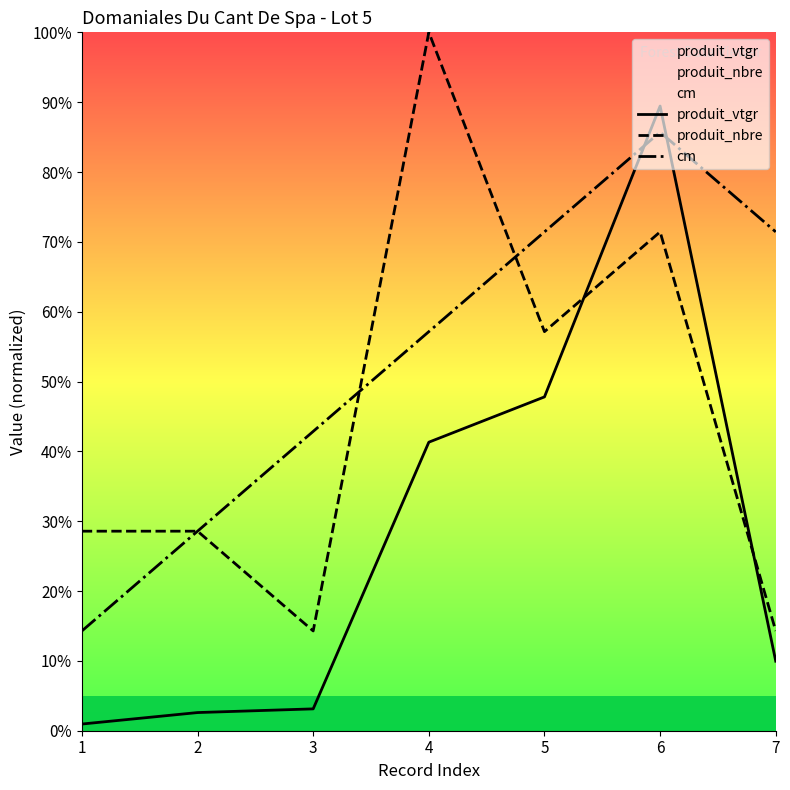

The produit_nbre series shows 155.2 at 4. True or false?

False